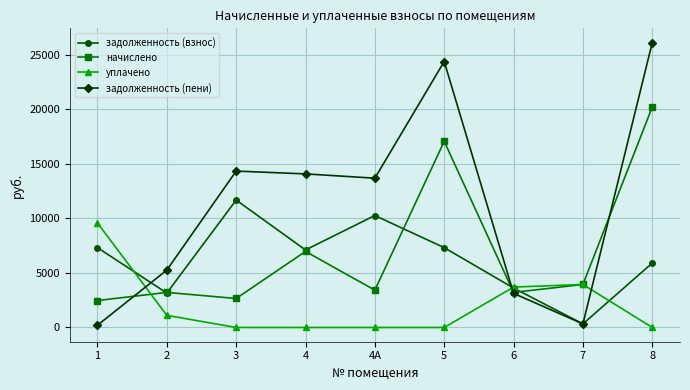

List the series in order of their peak value, lowest first.

уплачено, задолженность (взнос), начислено, задолженность (пени)